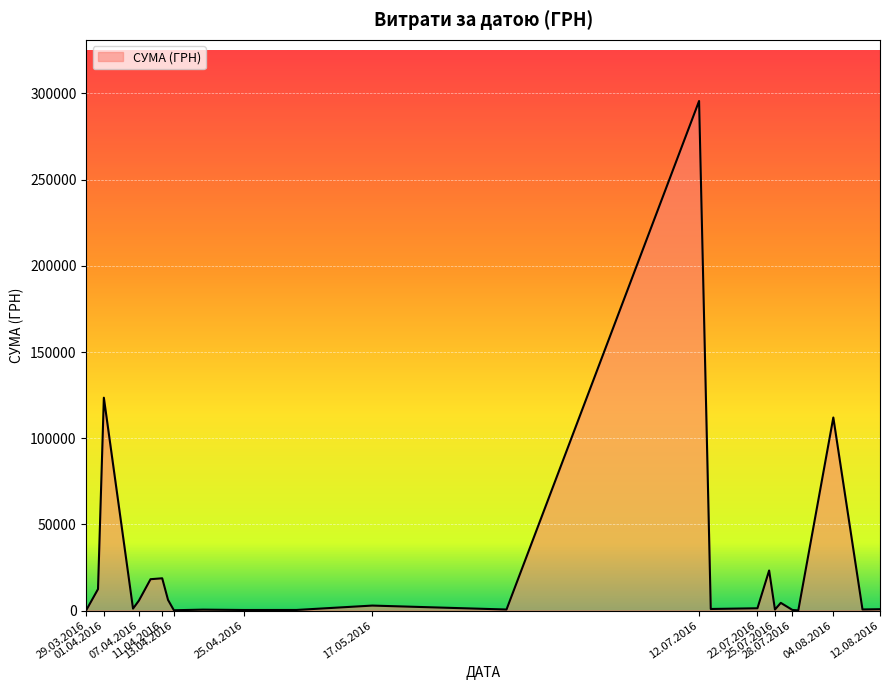

What is the difference between the maximum and minimum values?

295540.8